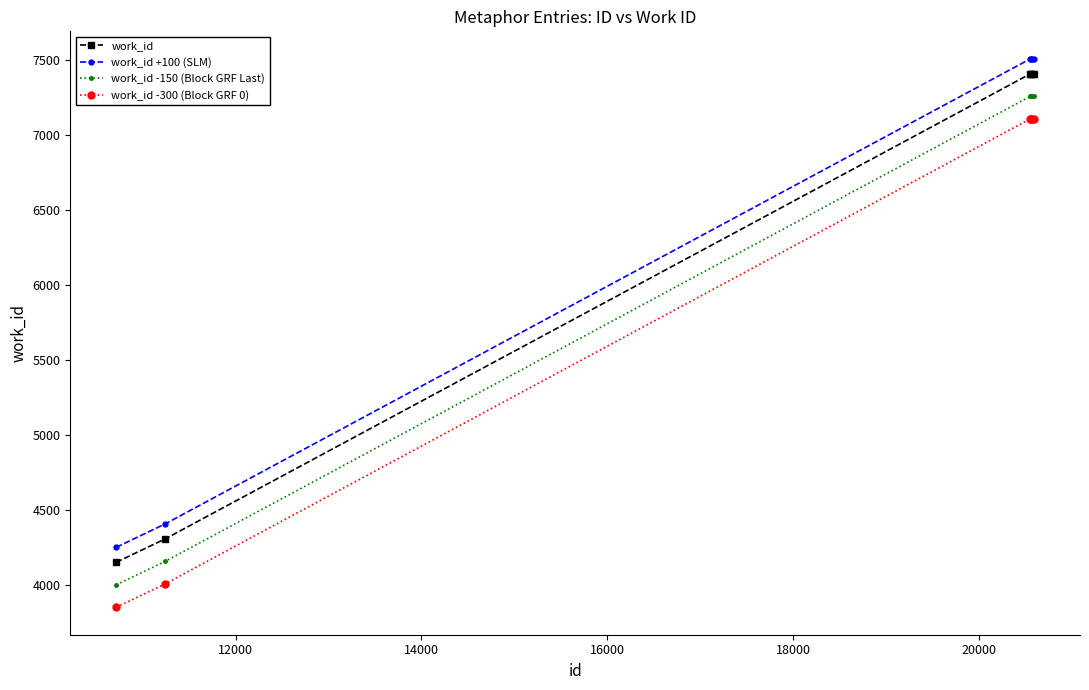

What is the value of the work_id +100 (SLM) point at the 4th from the left?

7511